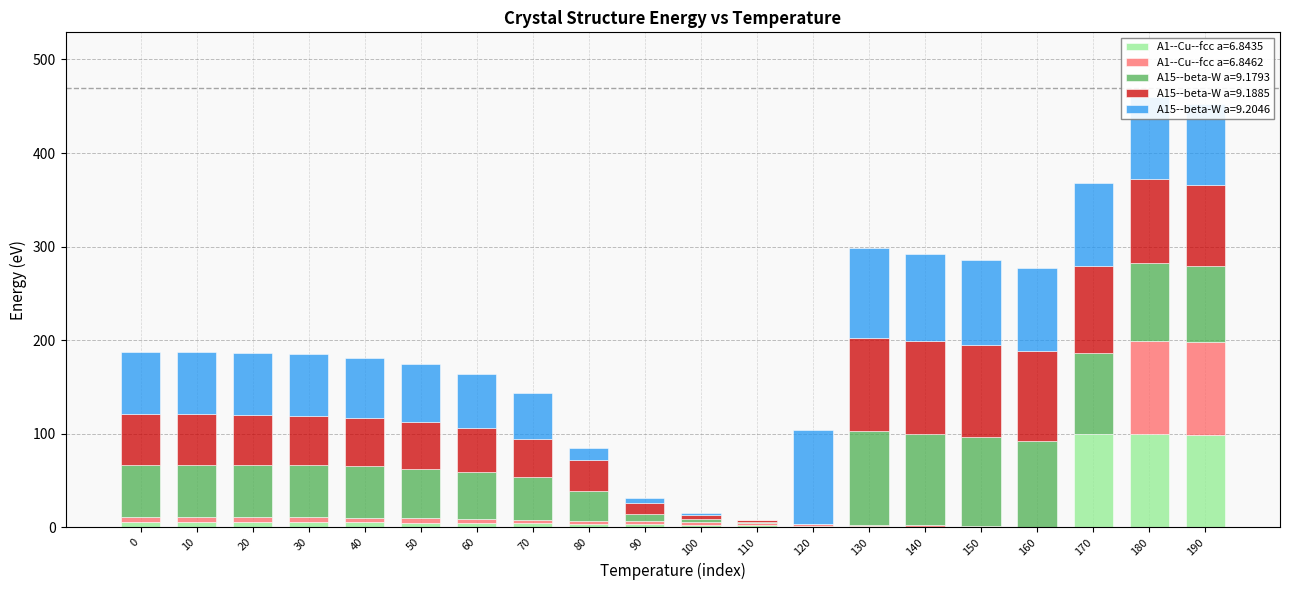

The A1--Cu--fcc a=6.8435 series shows 4.6 at 60. True or false?

True